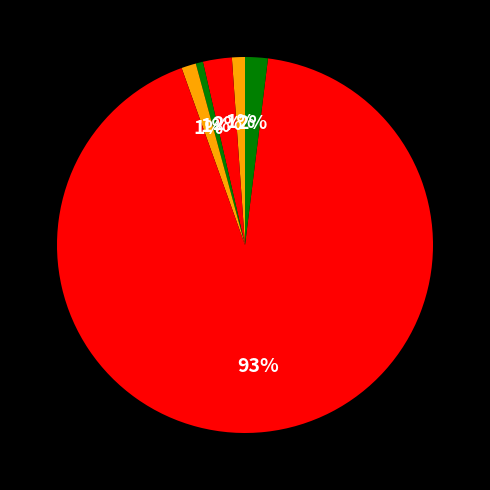

How many segments does this pie chart have?

6